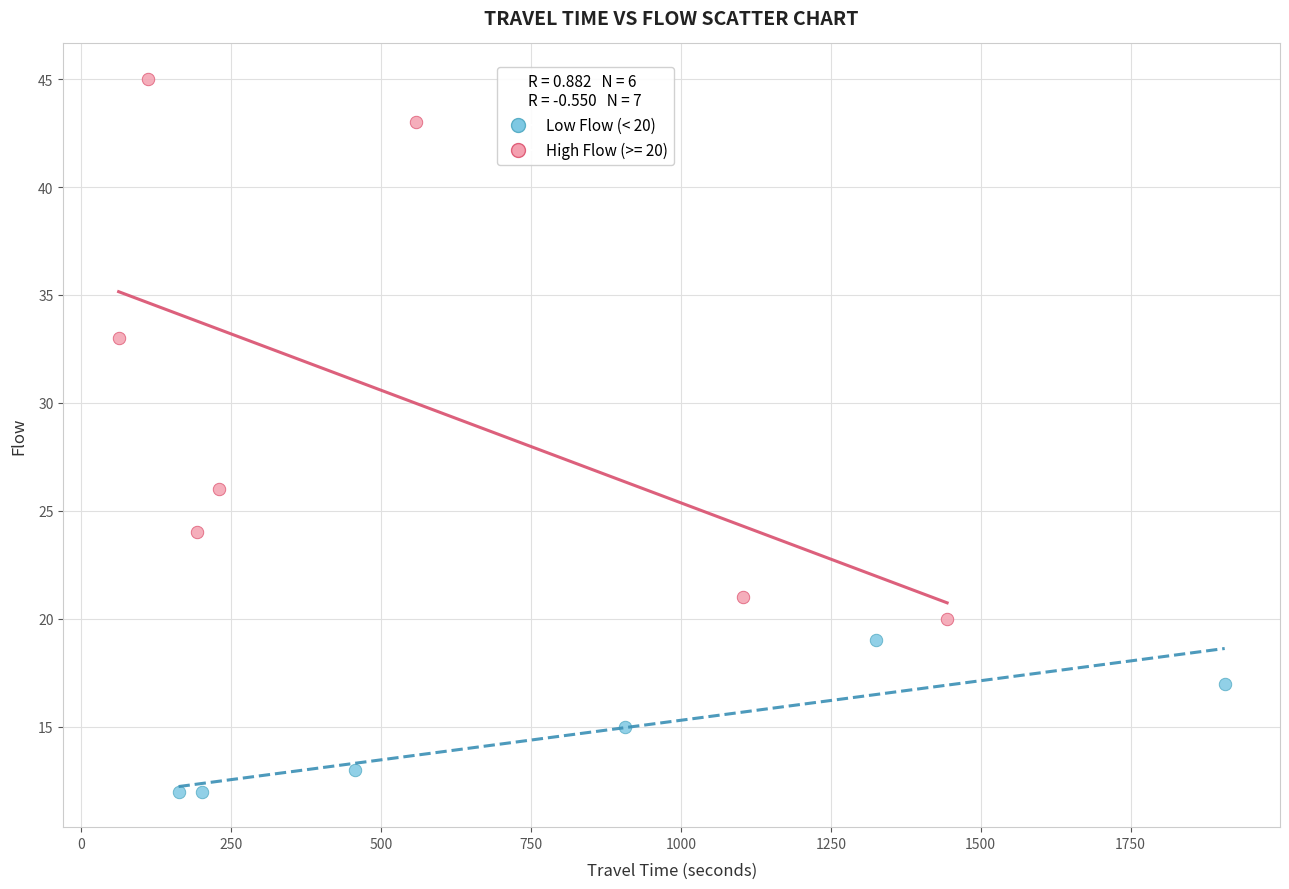

Which series has the largest Y range (max minus min)?

High Flow (>= 20)